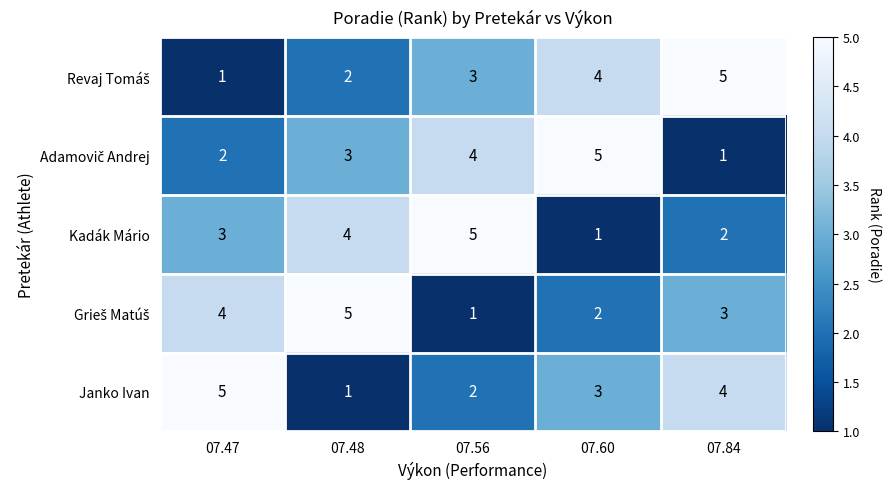

What is the average value of the Kadák Mário series?

3